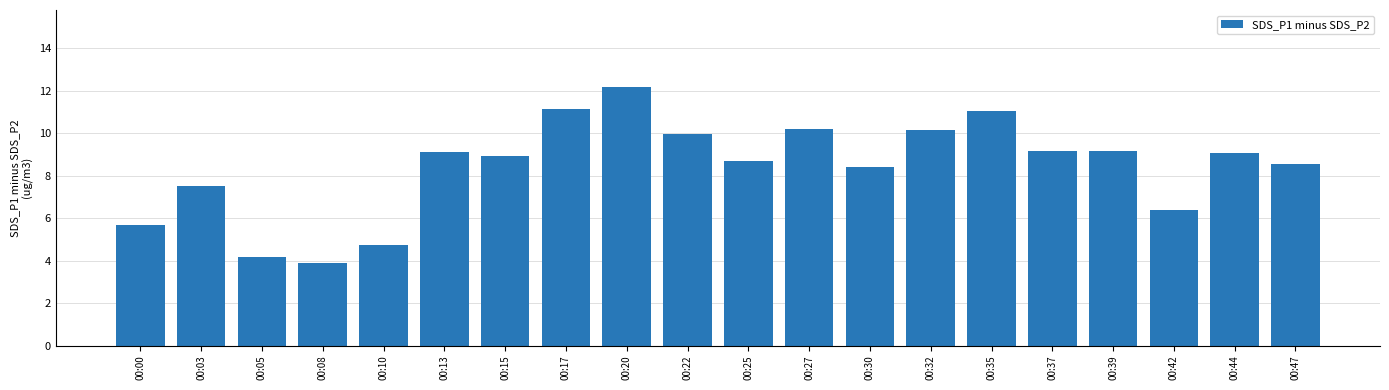

Count the number of data series in this chart.

1